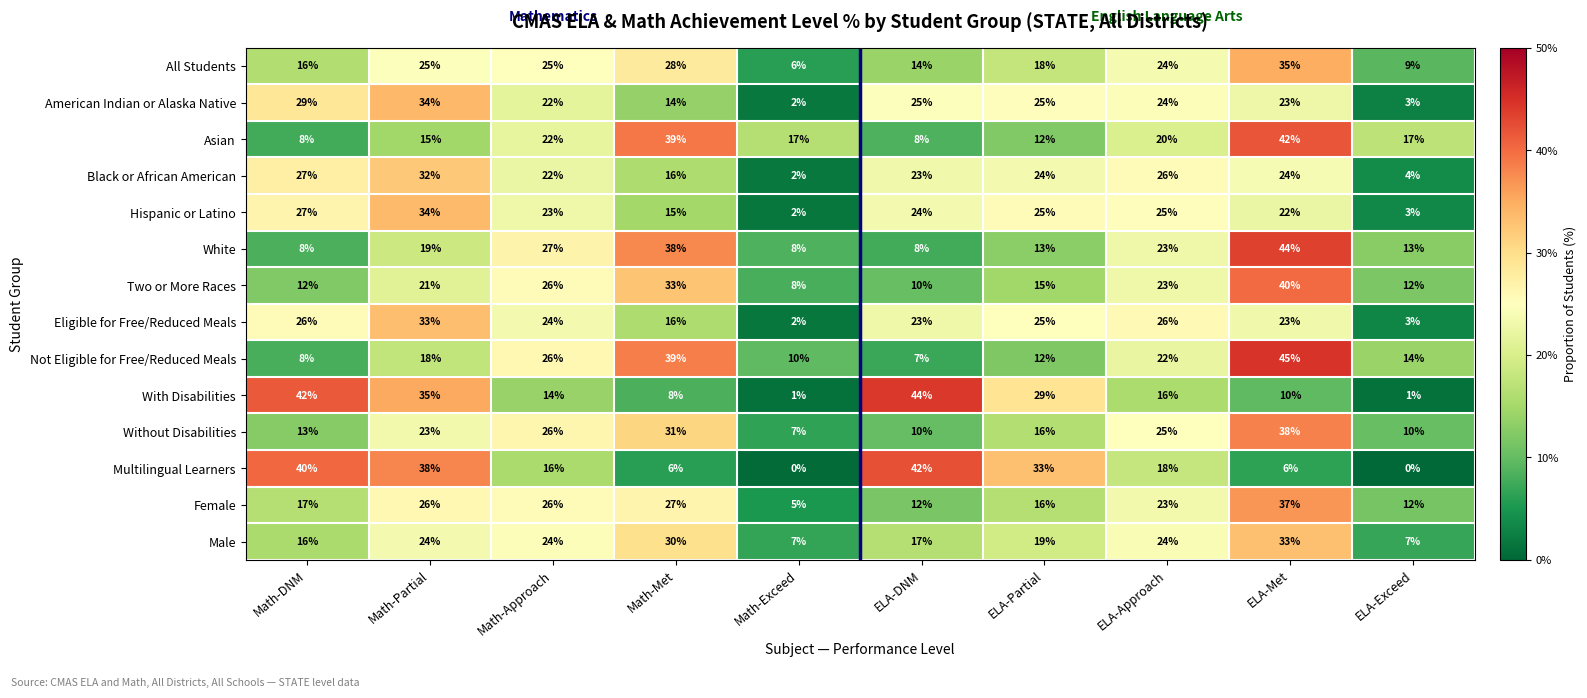

Which series changed the most between Math-Exceed and ELA-Exceed?

Female